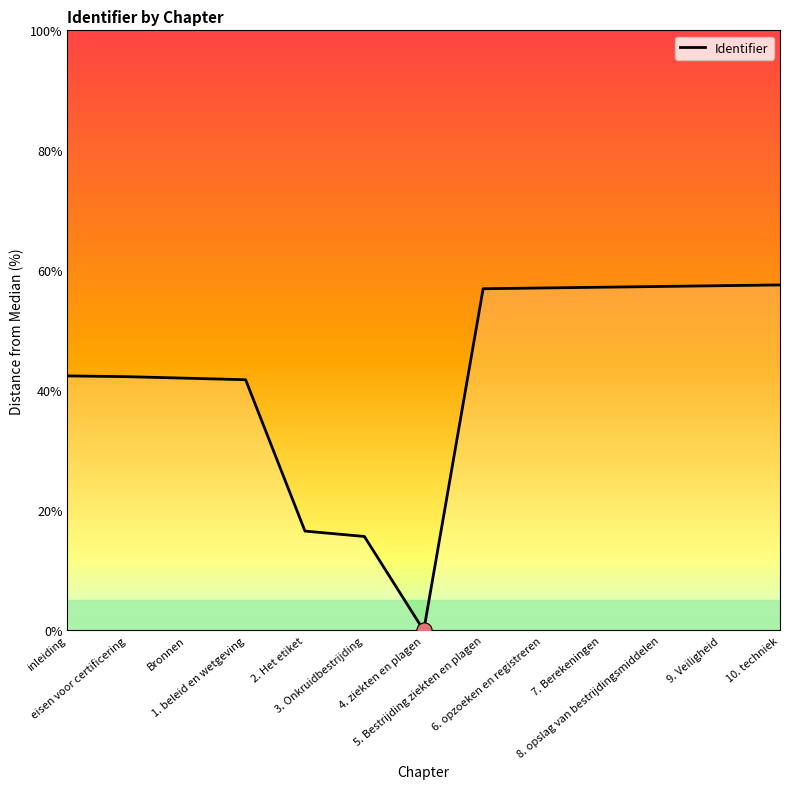

What is the change in value from 7. Berekeningen to 8. opslag van bestrijdingsmiddelen?

+0.1